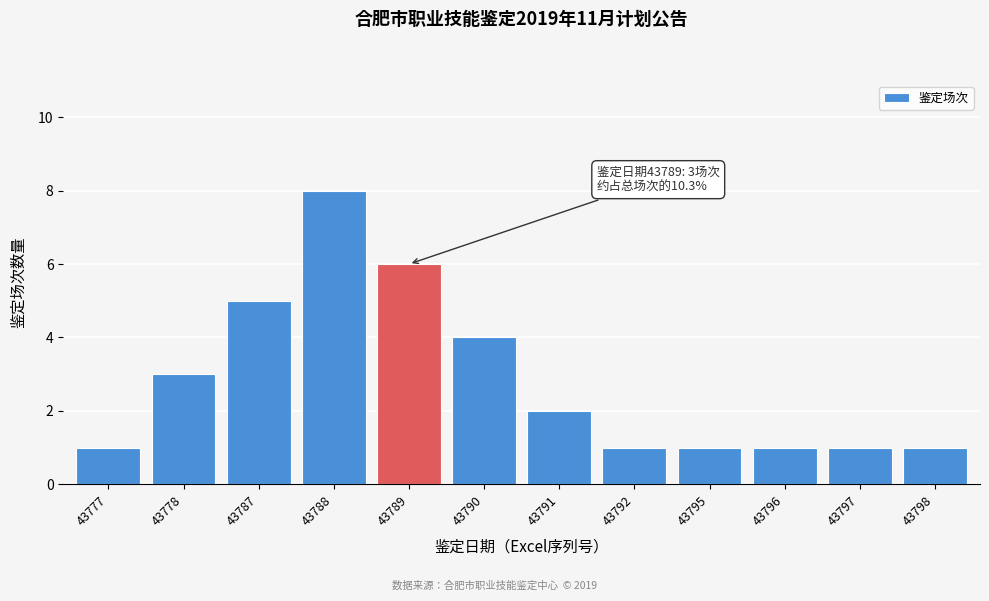

Reading left to right, what are all the values shown in this chart?

43777=1	43778=3	43787=5	43788=8	43789=6	43790=4	43791=2	43792=1	43795=1	43796=1	43797=1	43798=1